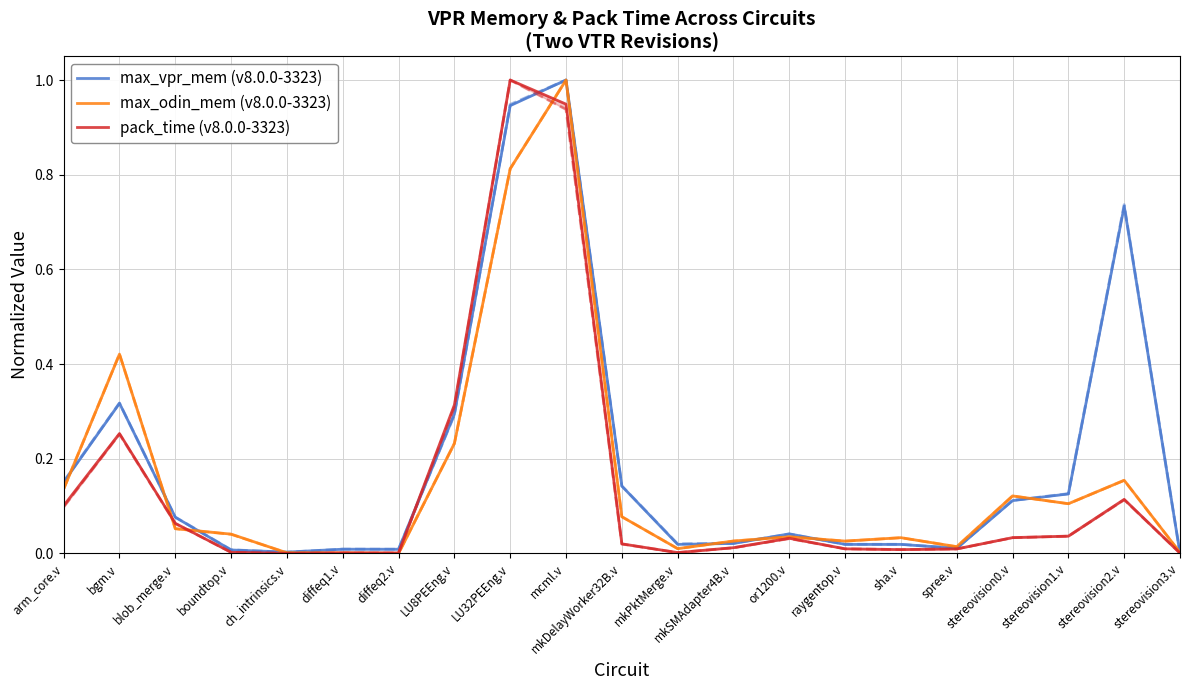

What is the label of the 5th point from the right?

spree.v